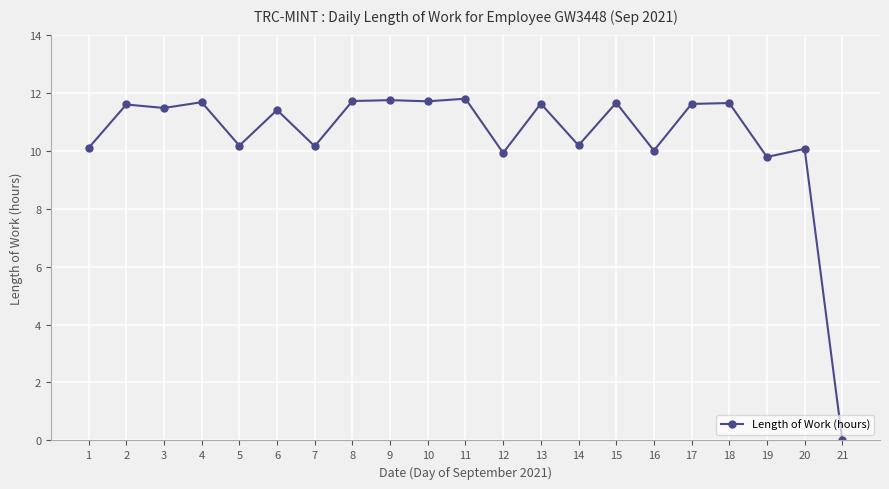

Is it true that the value at 9 is 19.3?

False